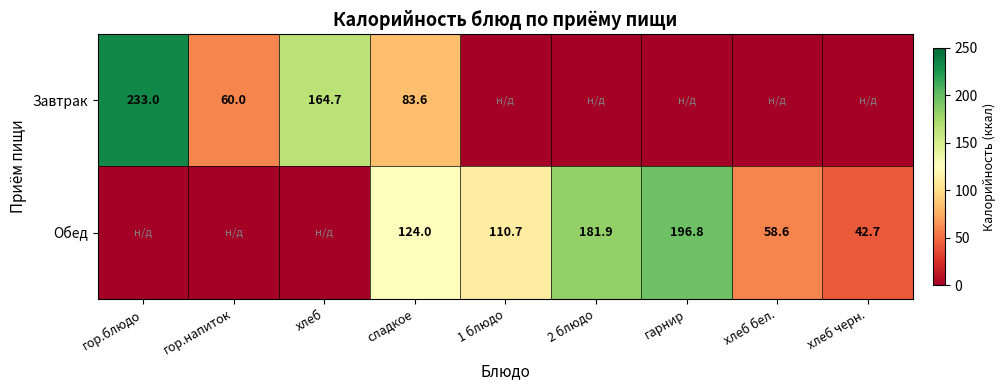

Count the number of categories in the chart.

9